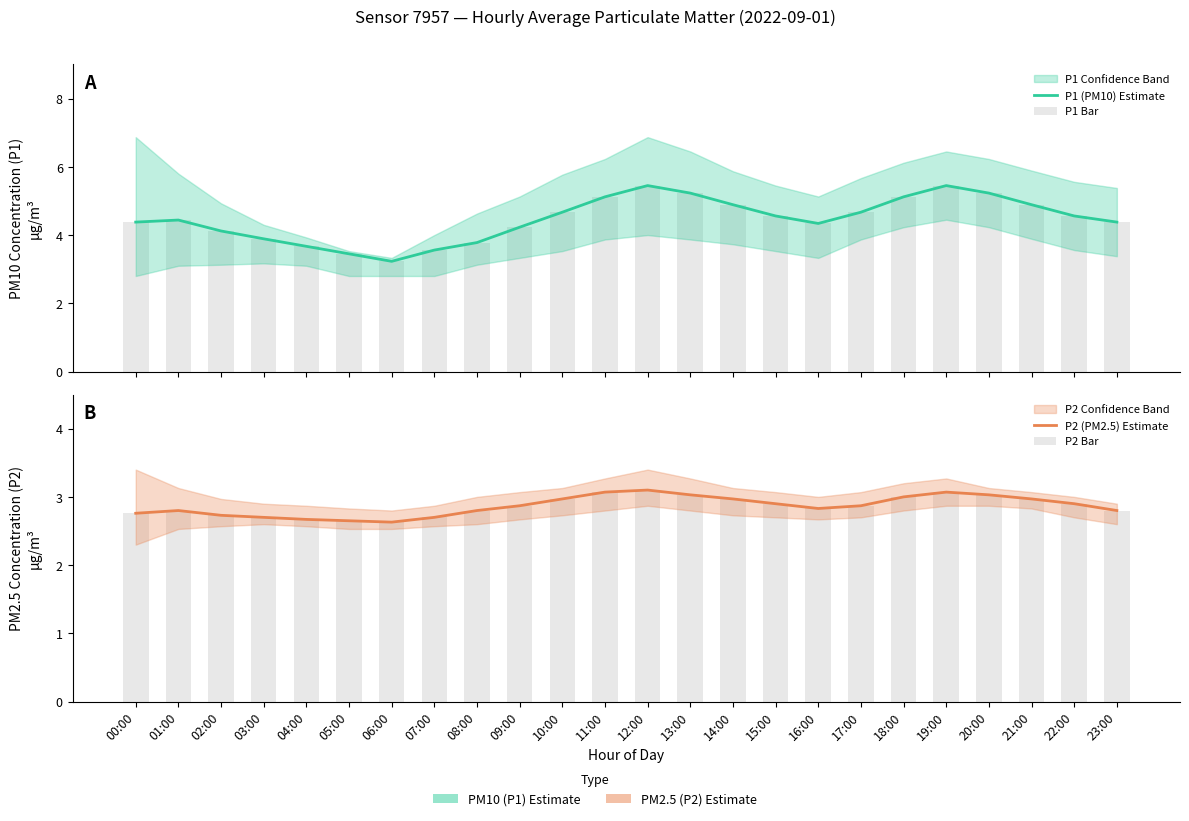

Which series changed the most between 15:00 and 18:00?

P1 (PM10) Estimate